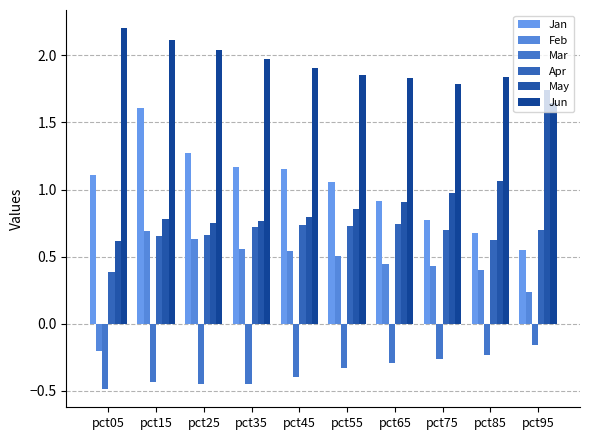

What is the minimum value shown in the chart?

-0.5